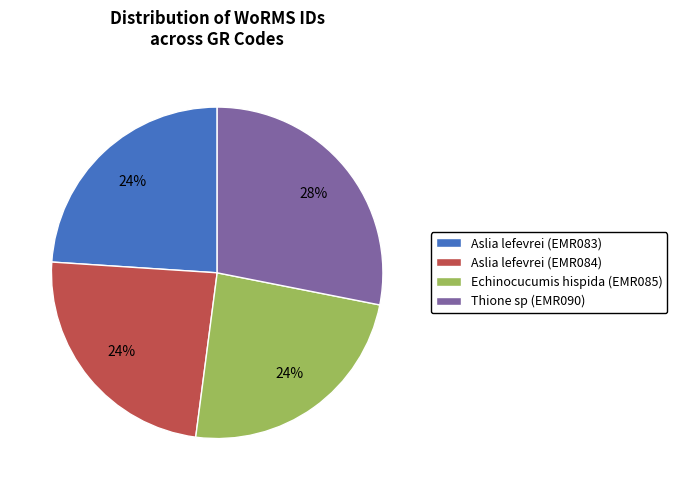

What percentage is the Aslia lefevrei (EMR083) slice, to the nearest percent?

24%